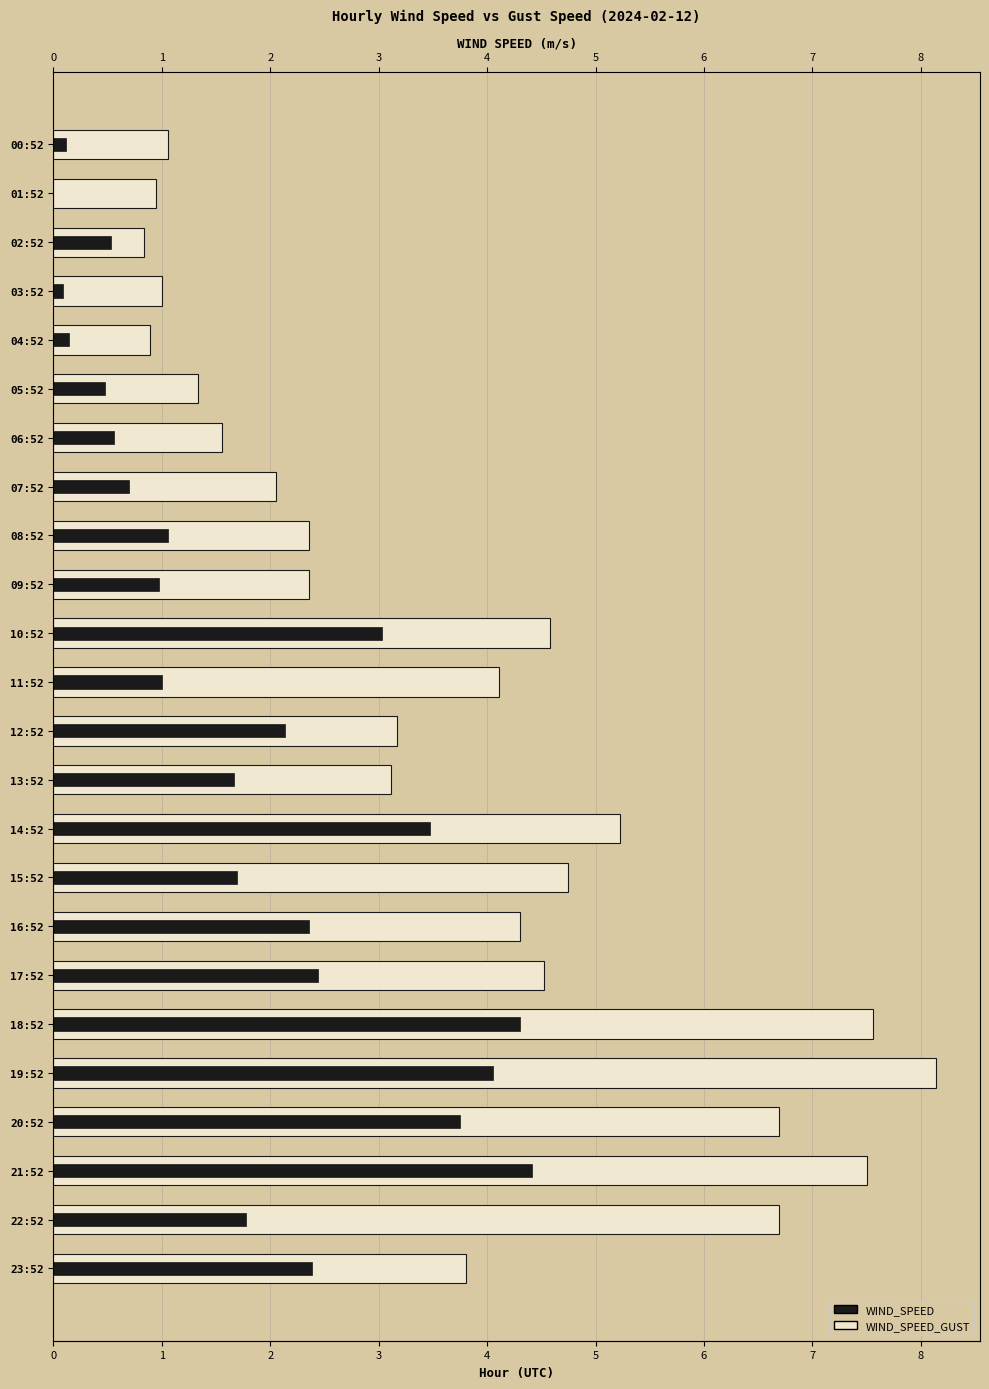

At which label is WIND_SPEED closest to 2?

12:52